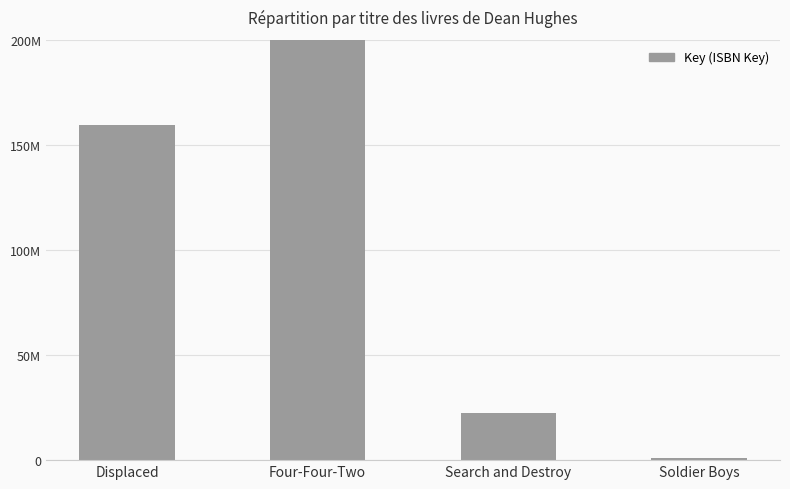

Reading right to left, list all the values displayed in this chart.

Soldier Boys=1116365	Search and Destroy=22293973	Four-Four-Two=550876005	Displaced=159573009